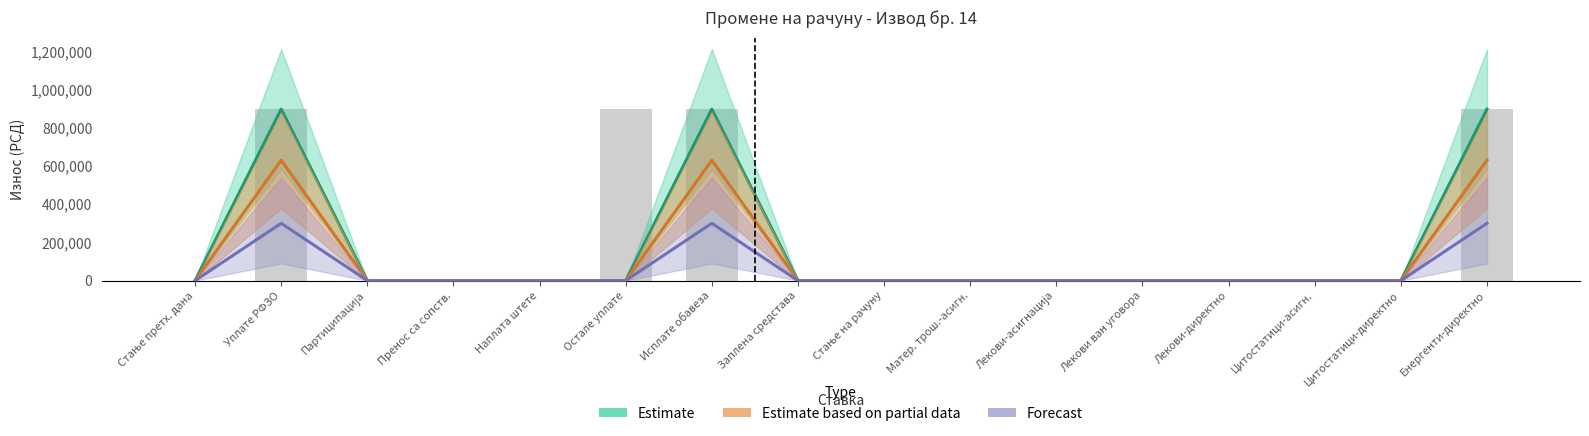

How many values in Forecast are above zero?

3